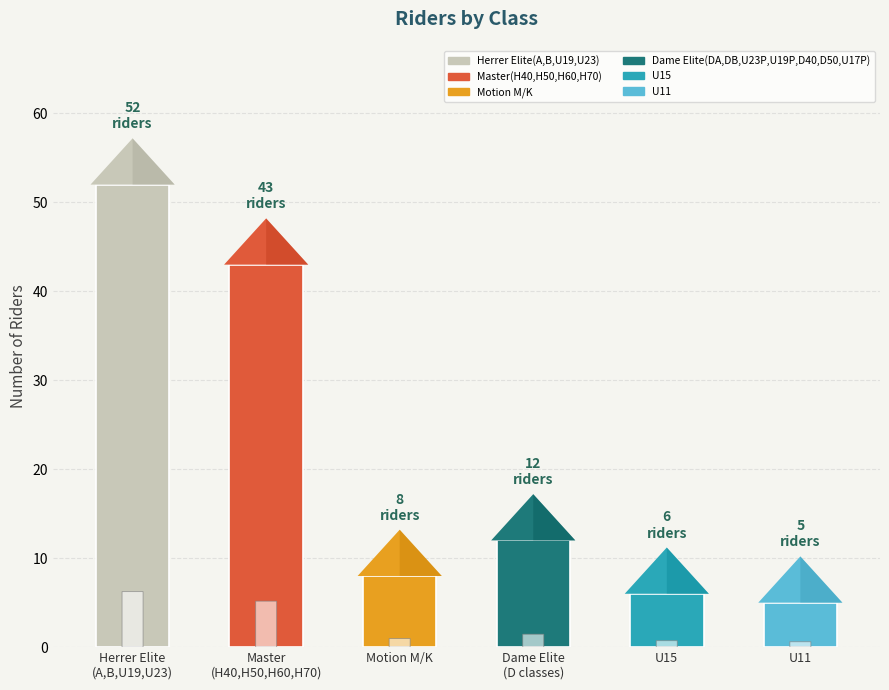

How many values are below 12?

3